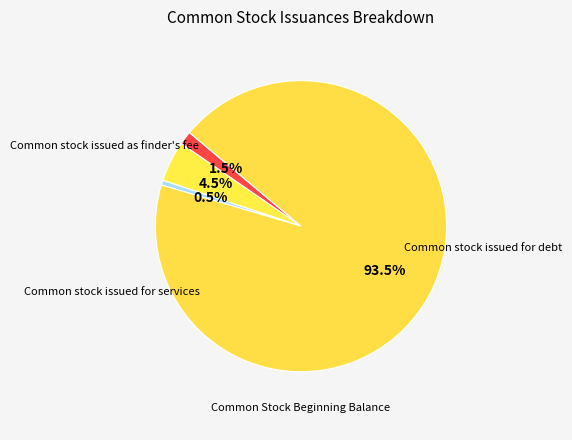

How many slices are in this pie chart?

4